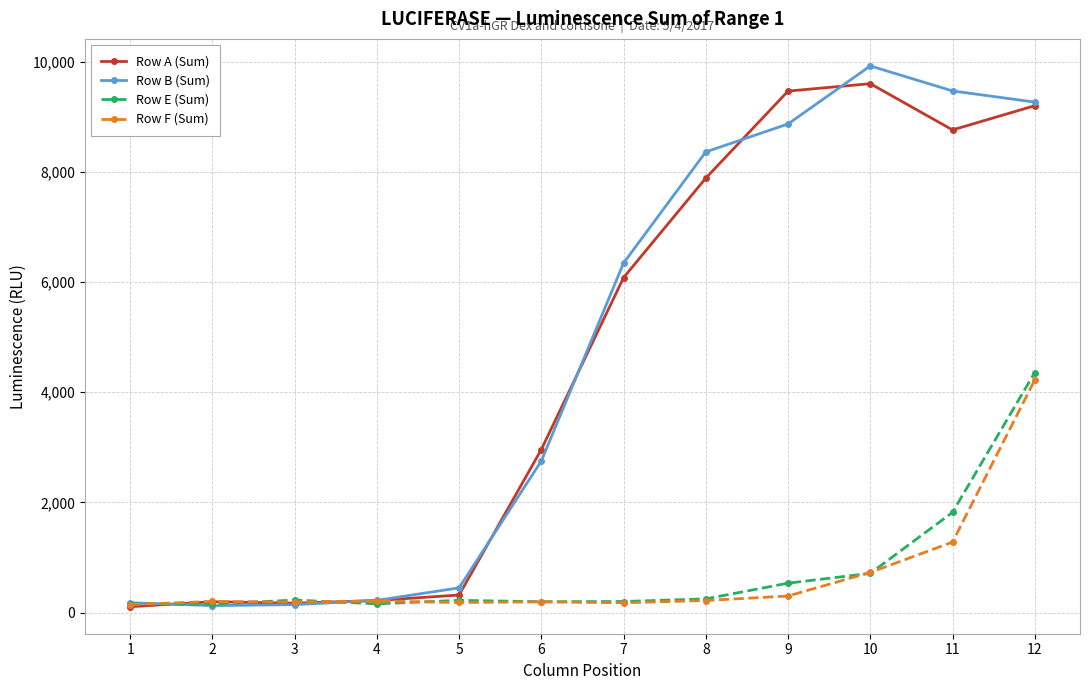

Between 6 and 12, which series saw the biggest shift?

Row B (Sum)